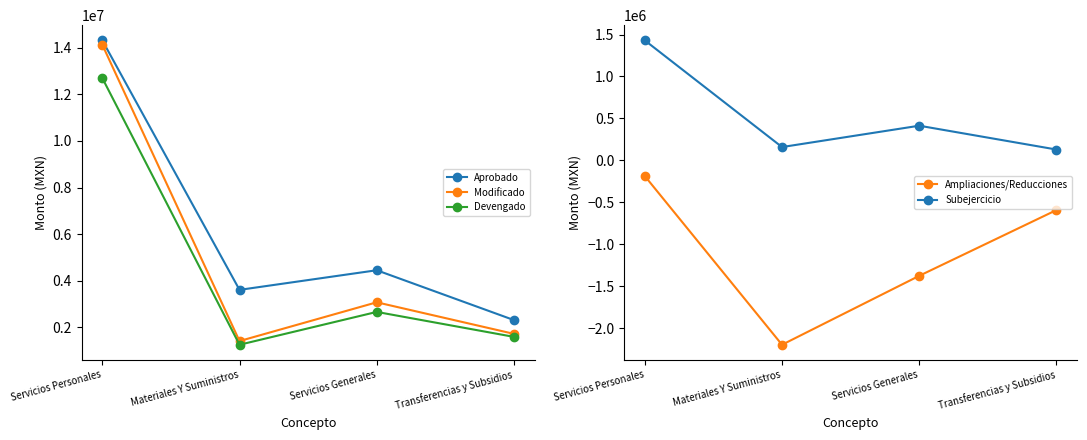

Reading right to left, what are all the values shown in this chart?

Aprobado: Transferencias y Subsidios=2310000.0	Servicios Generales=4449731.7	Materiales Y Suministros=3607227.8	Servicios Personales=14319211.5
Modificado: Transferencias y Subsidios=1717825.0	Servicios Generales=3073587.2	Materiales Y Suministros=1409427.8	Servicios Personales=14132382.0
Devengado: Transferencias y Subsidios=1588590.2	Servicios Generales=2660302.7	Materiales Y Suministros=1250597.8	Servicios Personales=12701965.8
Ampliaciones/Reducciones: Transferencias y Subsidios=-592175.0	Servicios Generales=-1376144.5	Materiales Y Suministros=-2197800.0	Servicios Personales=-186829.5
Subejercicio: Transferencias y Subsidios=129234.8	Servicios Generales=413284.5	Materiales Y Suministros=158830.0	Servicios Personales=1430416.2